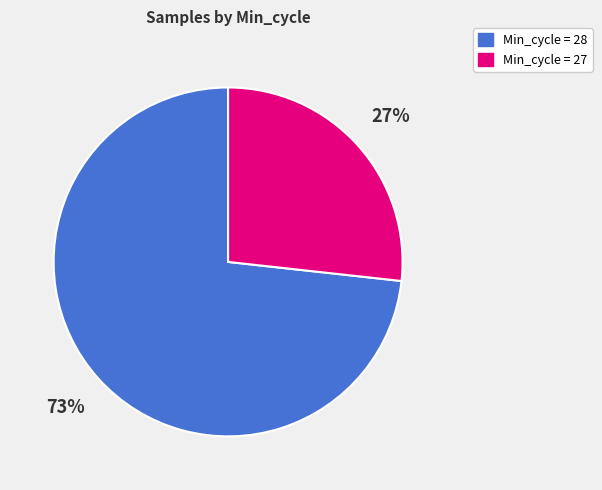

Is there a majority slice in this chart?

Yes